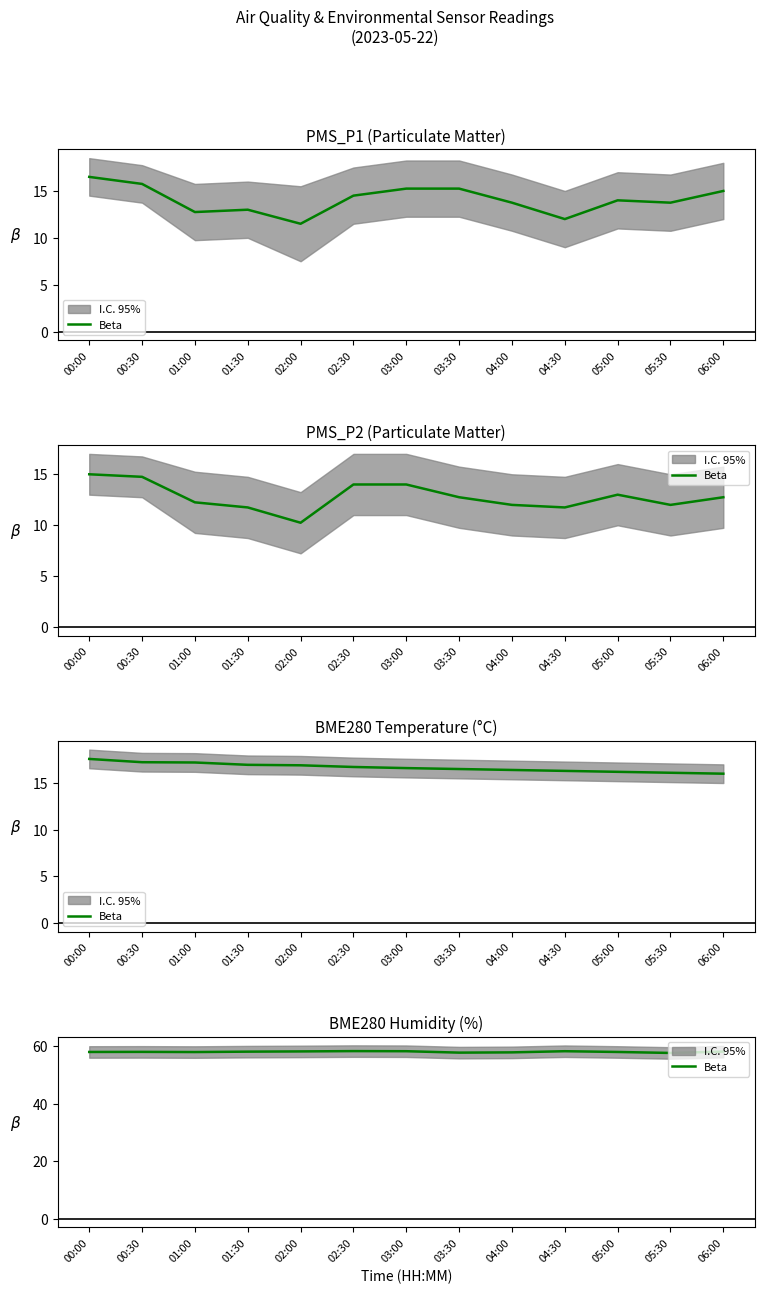

Which category has the highest value across all series?

02:30